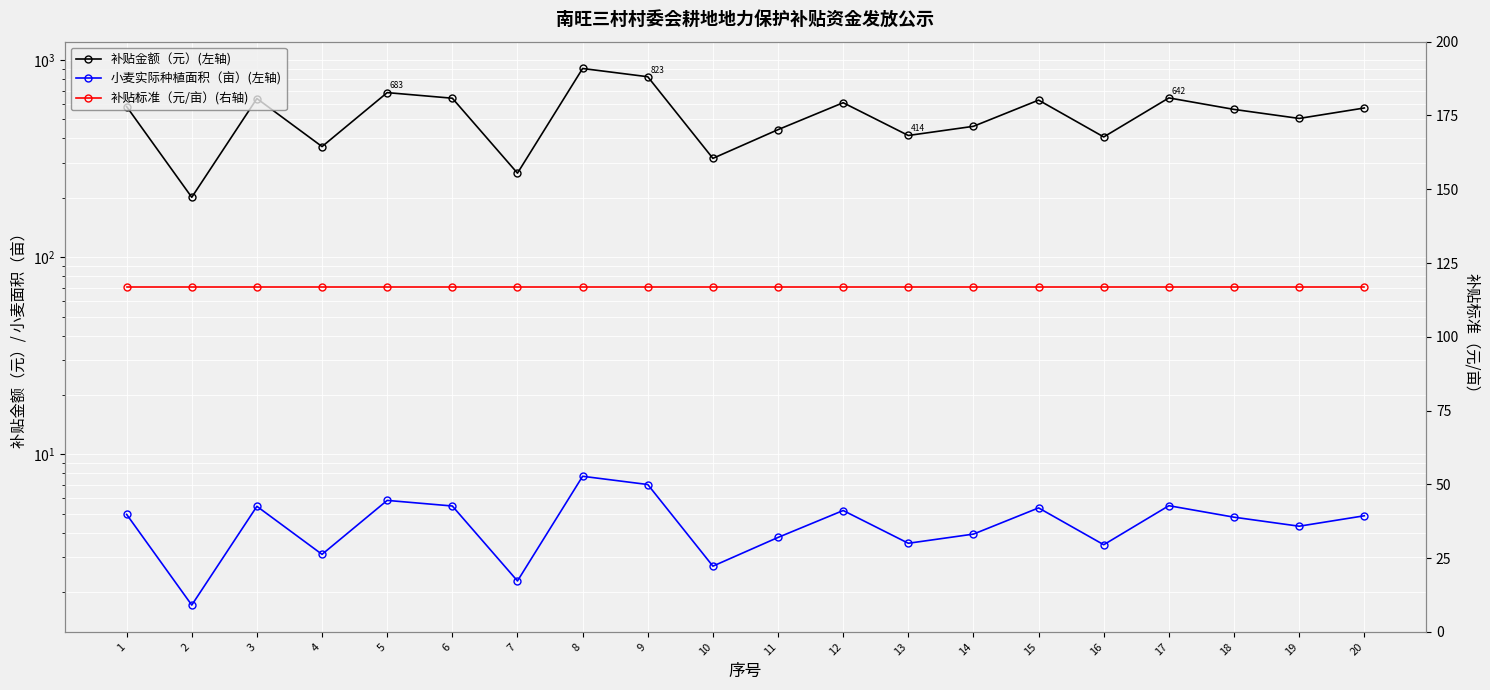

How many interior local peaks does the 补贴金额（元）(左轴) series have?

6